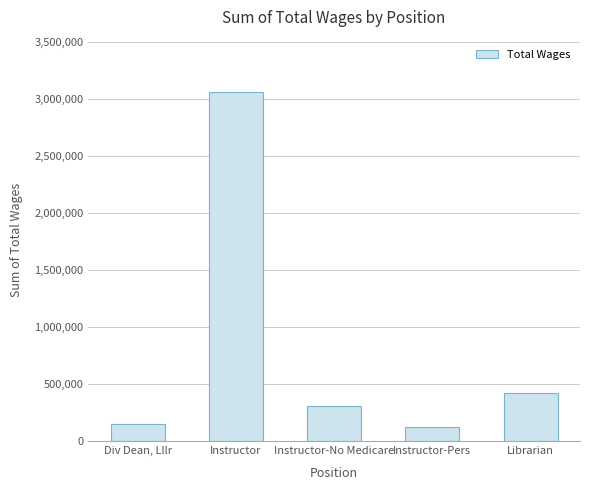

Rank the categories by value from highest to lowest.

Instructor, Librarian, Instructor-No Medicare, Div Dean, Lllr, Instructor-Pers